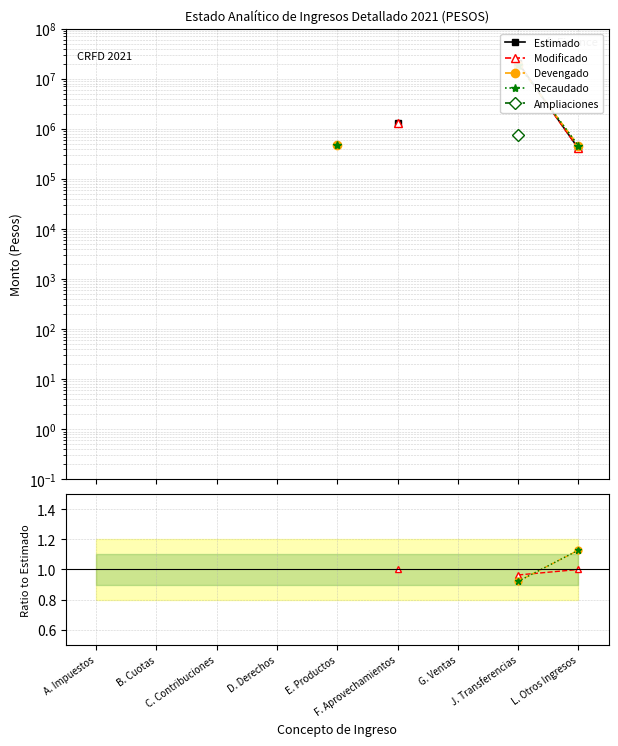

What is the label of the 5th point from the left?

E. Productos